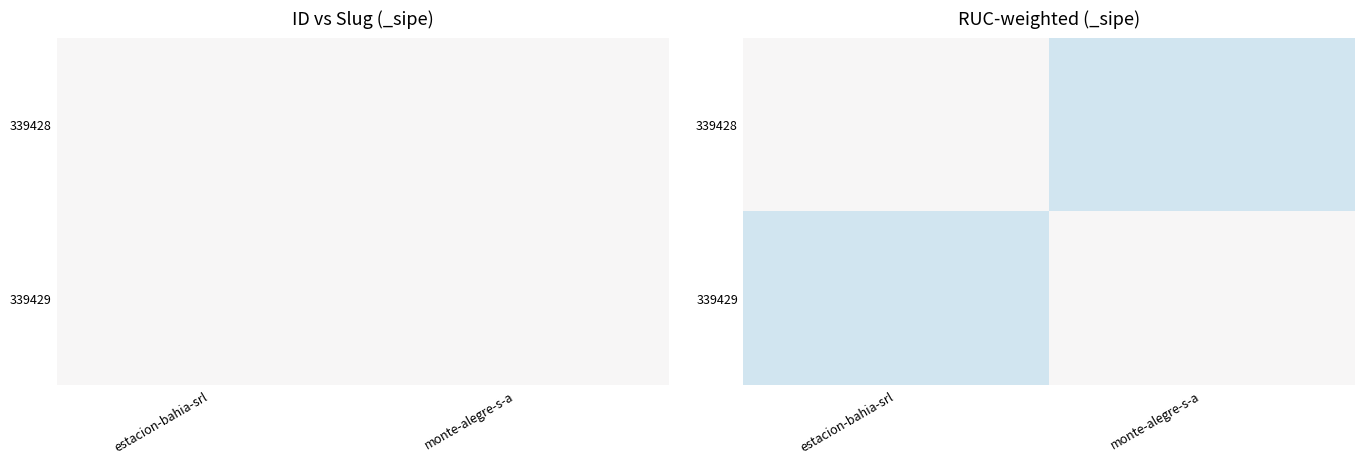

At which category is the sum across all series the highest?

estacion-bahia-srl